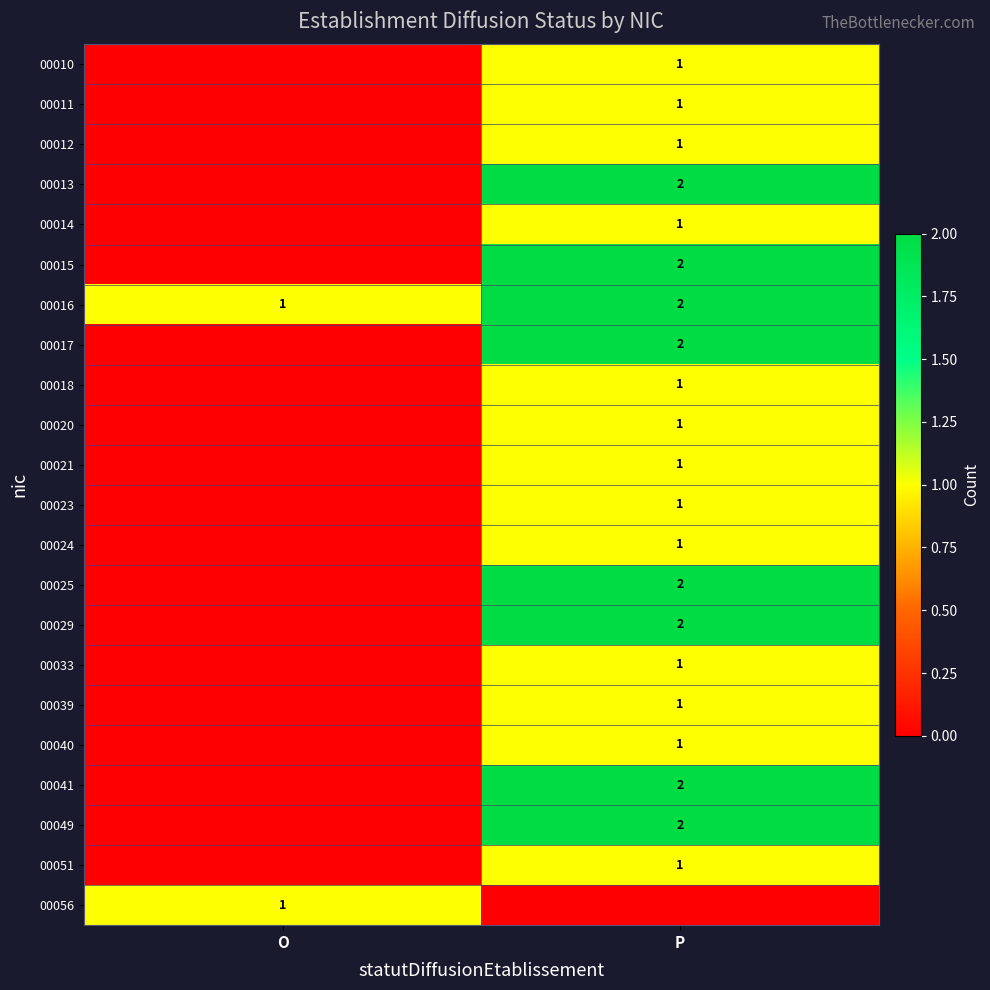

What is the maximum value shown in the chart?

2